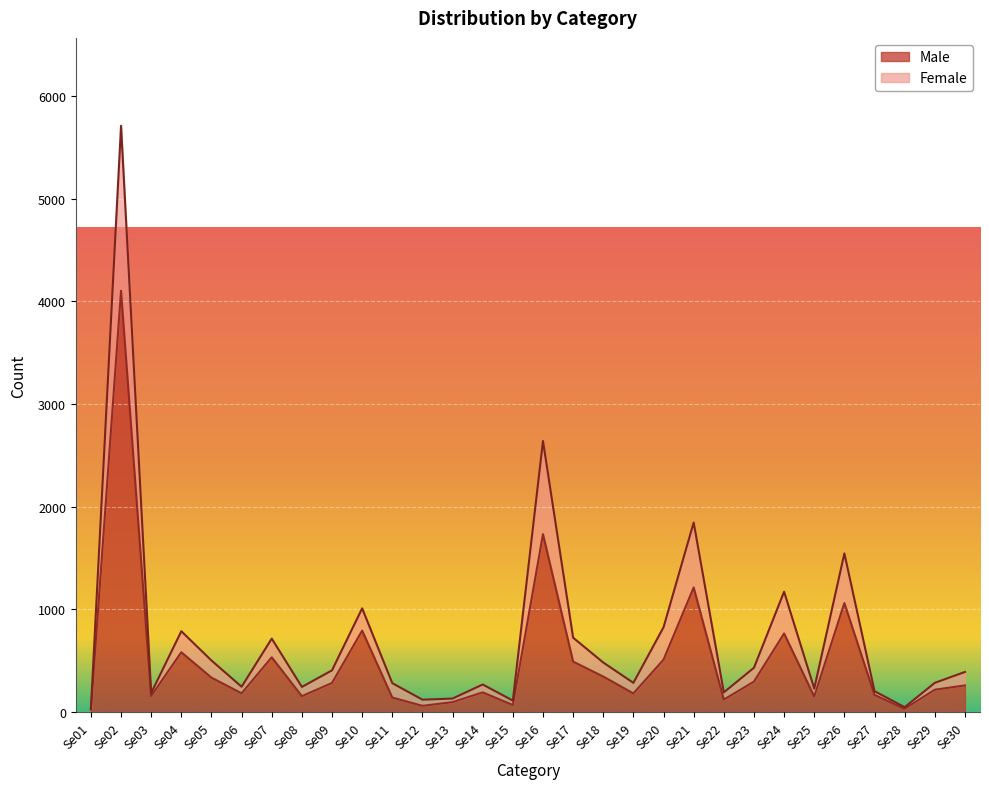

At which label does Female first exceed 390?

Se02